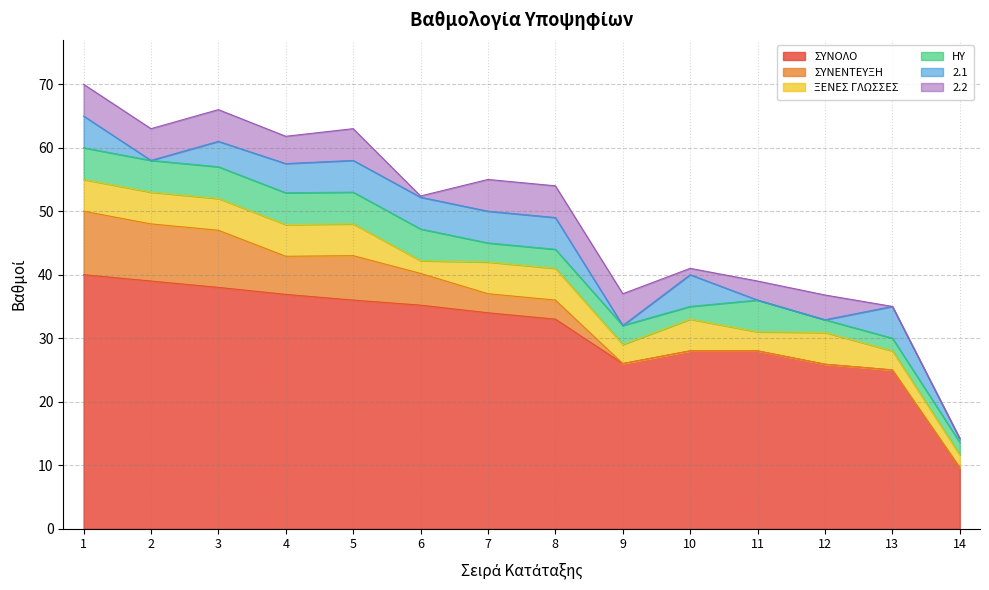

After their last crossing, which series has the higher values: ΗΥ or ΞΕΝΕΣ ΓΛΩΣΣΕΣ?

ΞΕΝΕΣ ΓΛΩΣΣΕΣ